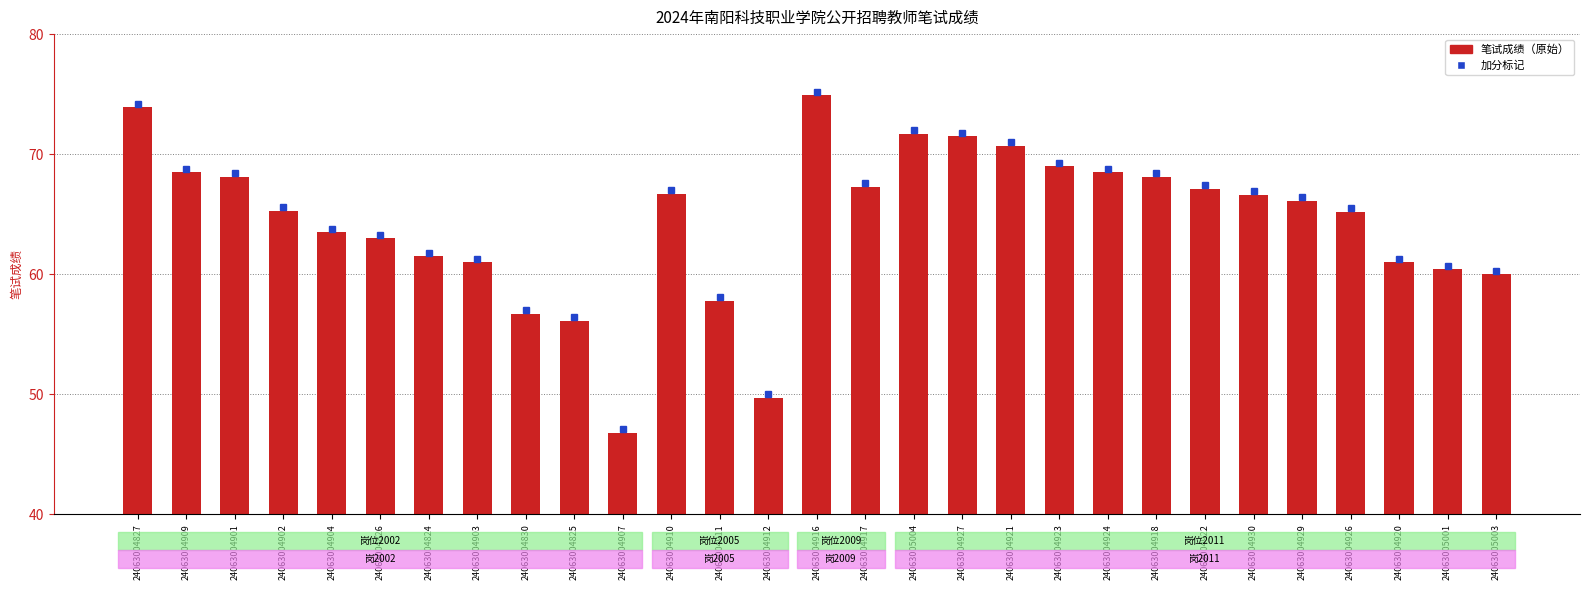

True or false: the data shows 26.3 at 24063004924.

False